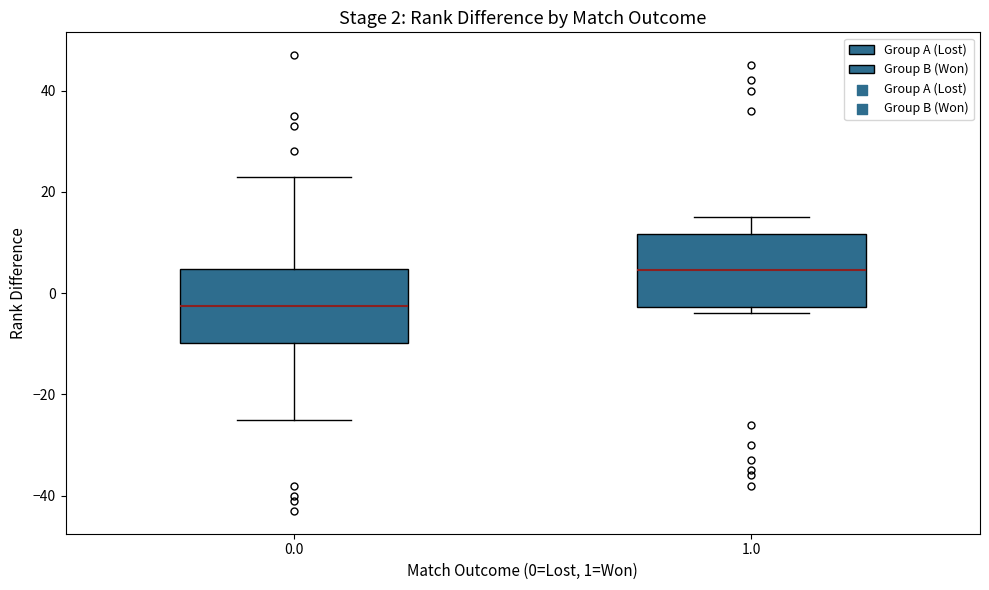

Which box's median line is the highest?

1.0